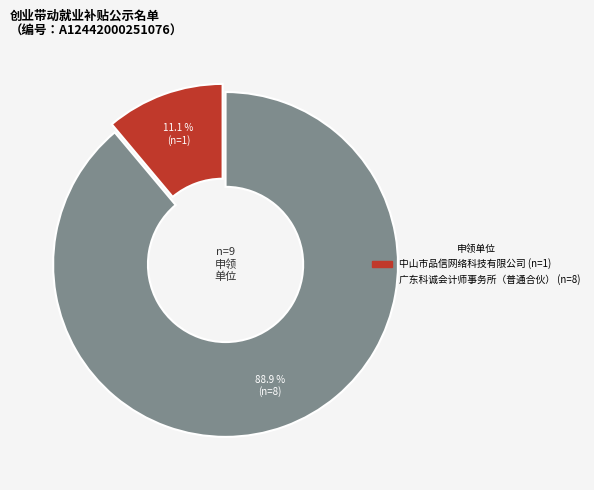

Which category has the smallest portion of the pie?

中山市品信网络科技有限公司